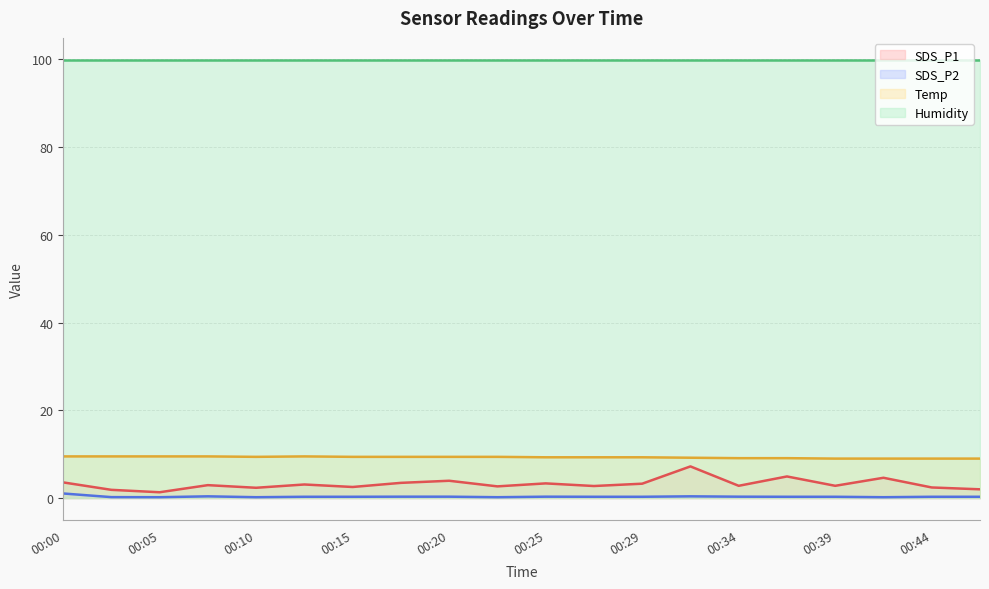

At how many categories does at least one series exceed 5?

20